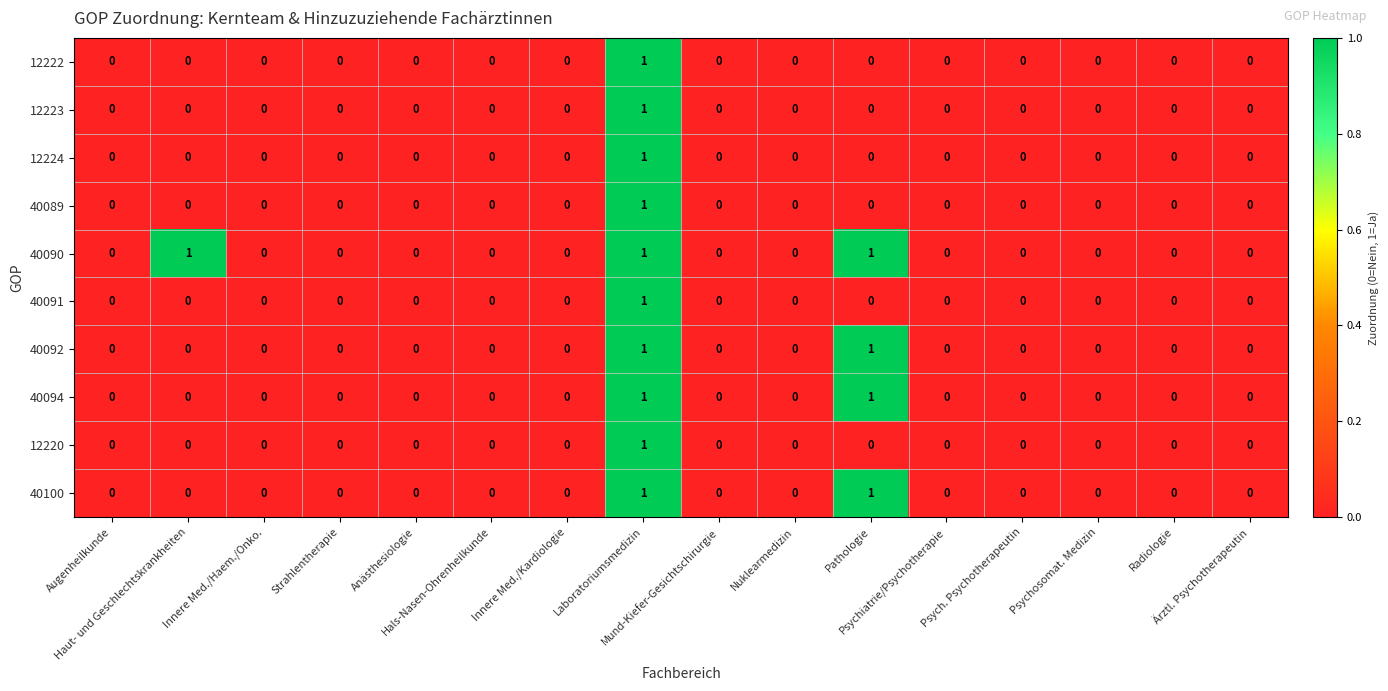

Which series has the largest total across all categories?

40090